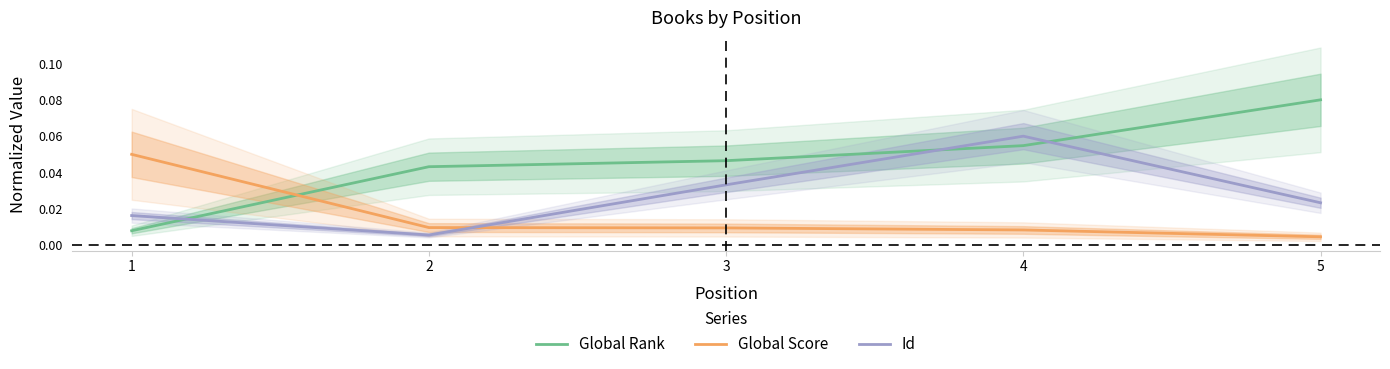

What is the difference between the maximum and minimum values in the Id series?

0.1